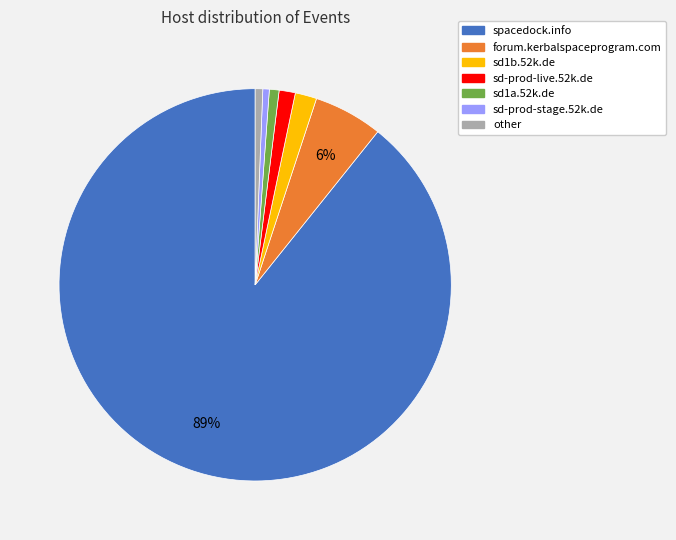

To the nearest percent, what portion does sd1a.52k.de represent?

1%